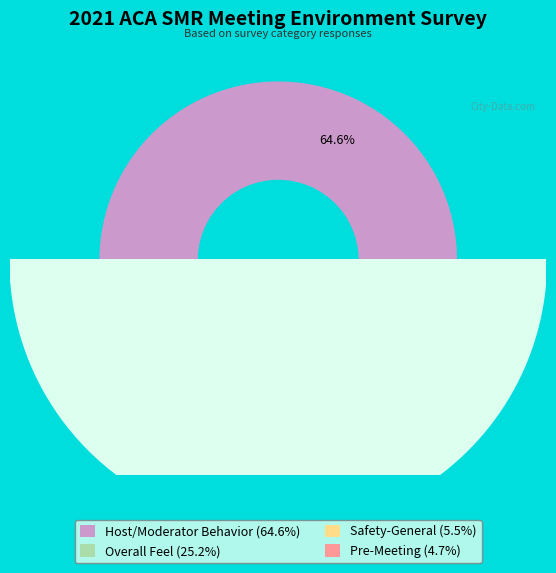

What portion of the pie excludes Overall Feel?

74.8%